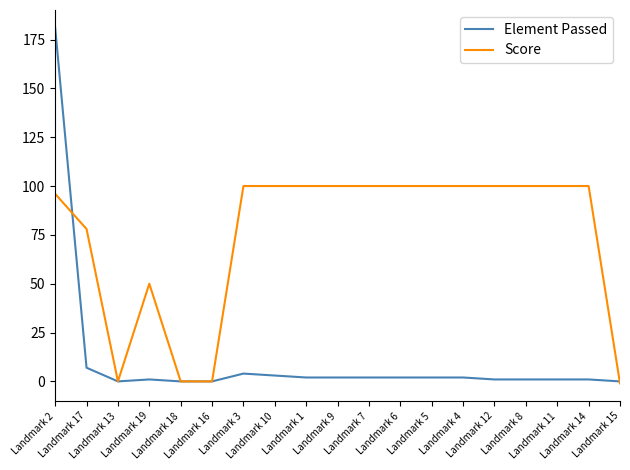

Which series has the widest spread of values?

Element Passed